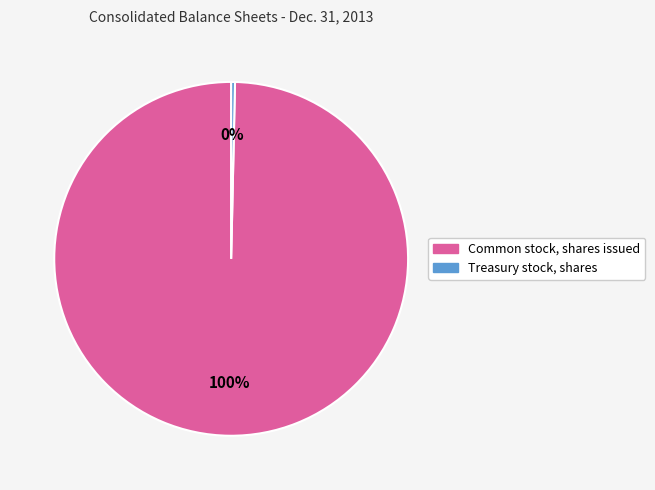

How many slices are in this pie chart?

2